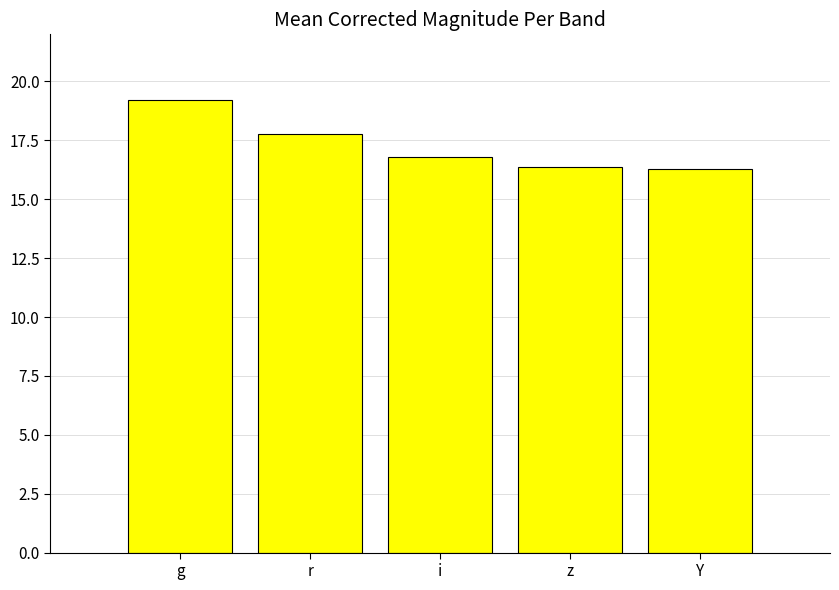

What is the sum of the values at r and i?

34.6